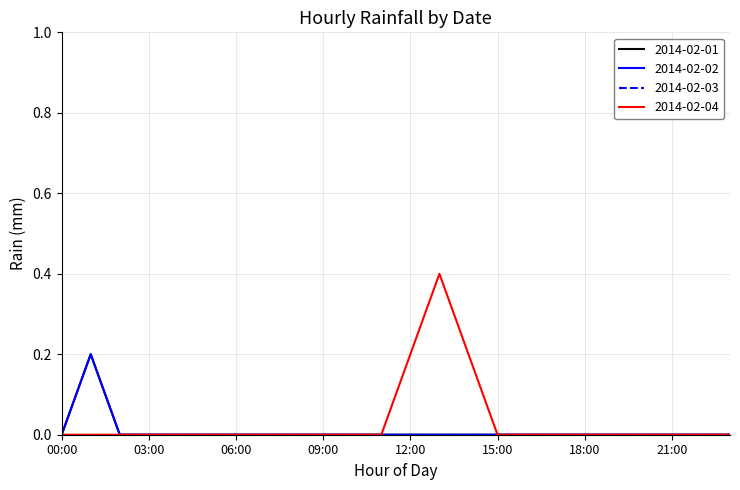

Is this an area chart (filled region under the line)?

No